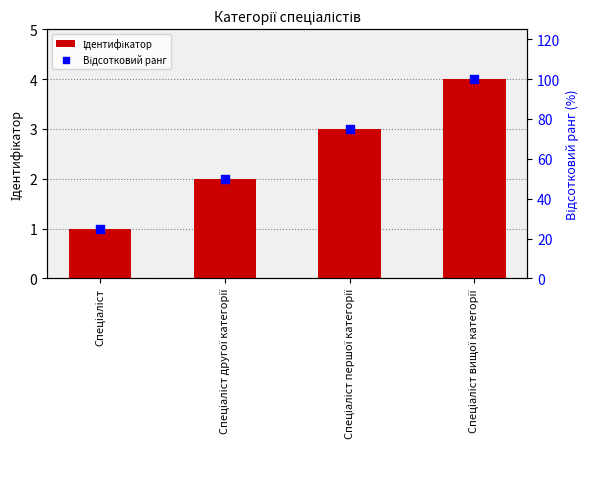

At how many categories does at least one series exceed 80?

1